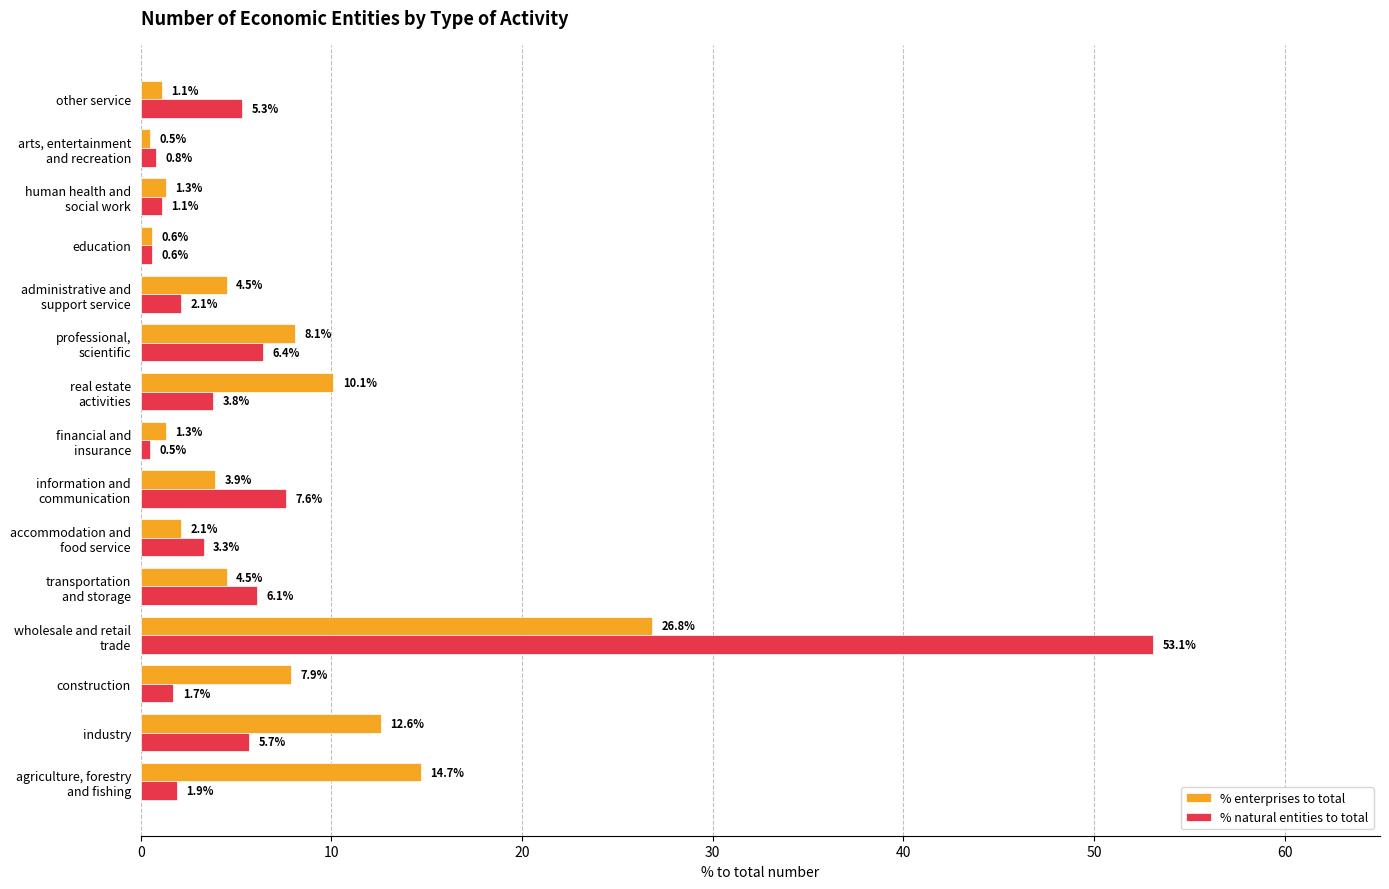

Count the number of data series in this chart.

2